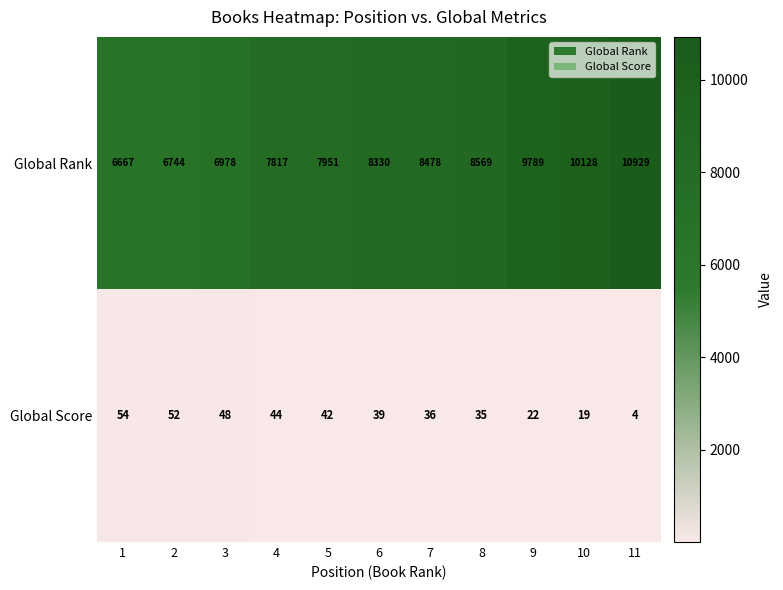

True or false: Global Rank has a value of 8330 at 6.

True